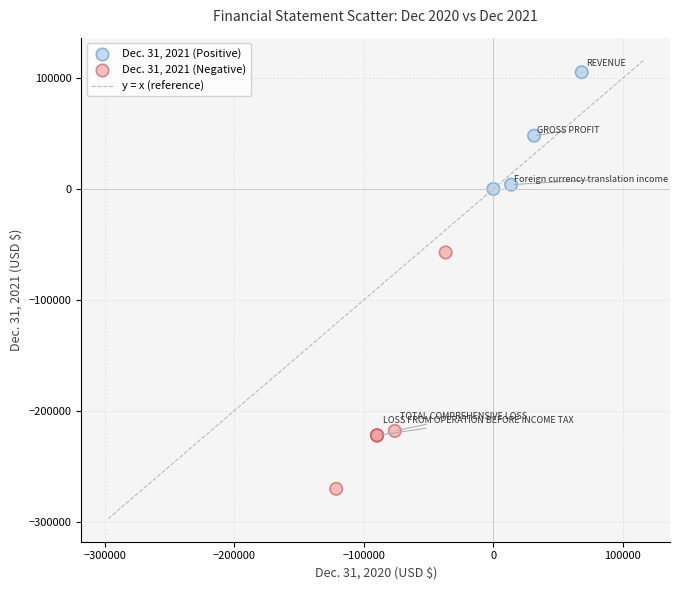

Which series has the largest Y range (max minus min)?

Dec. 31, 2021 (Negative)